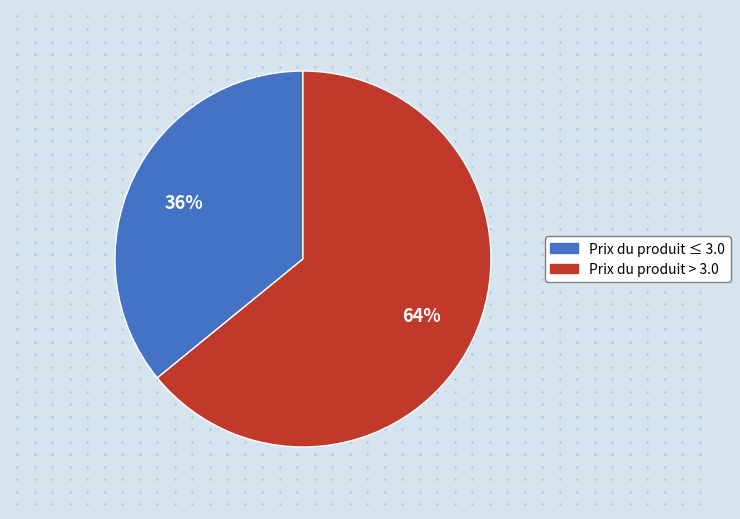

How many segments does this pie chart have?

2